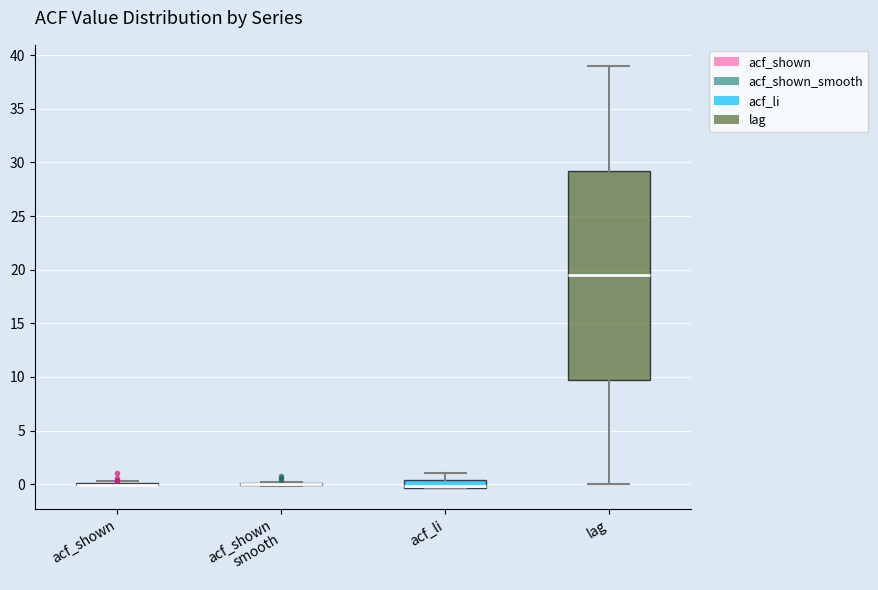

Comparing the boxes themselves (not the whiskers), which one is the tallest?

lag